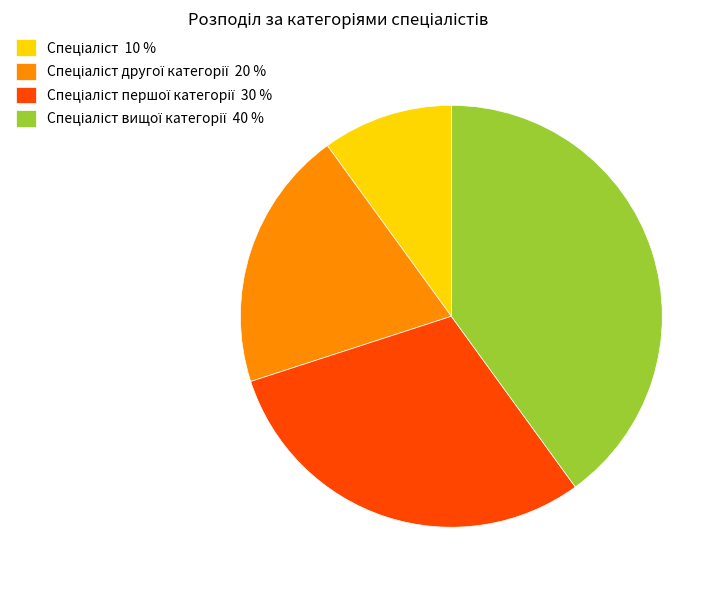

Does any single category account for the majority?

No